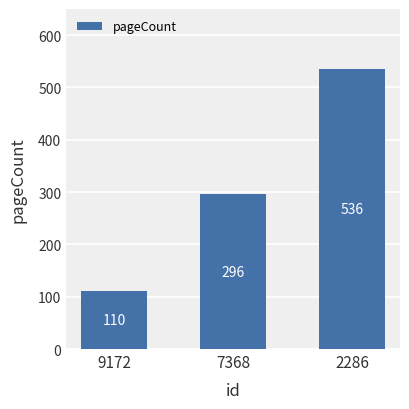

How many data points does each series have?

3